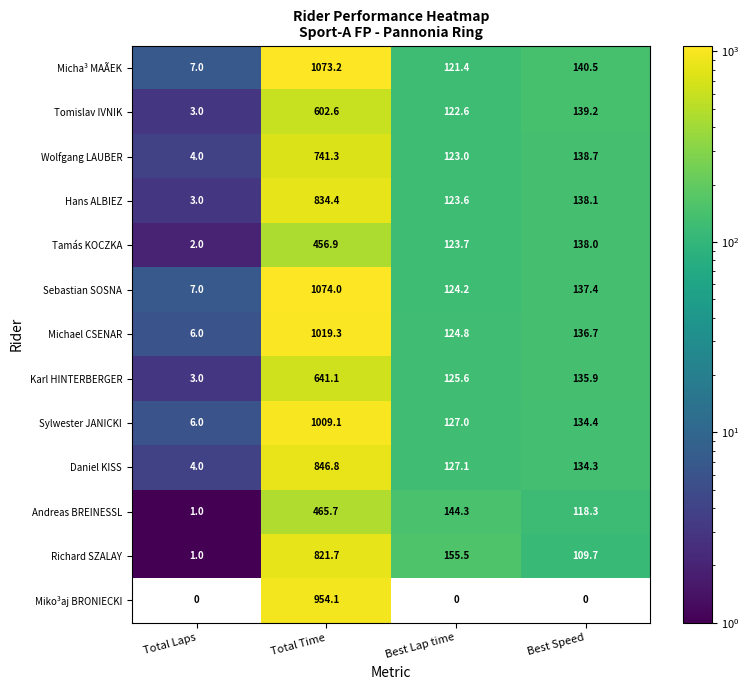

True or false: Tamás KOCZKA has a value of 1.4 at Total Laps.

False